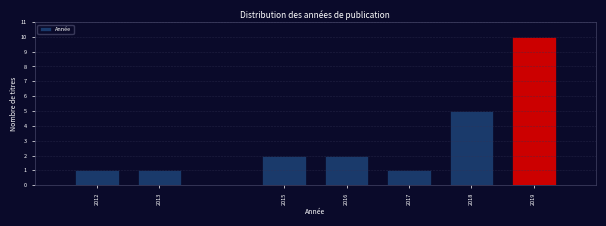

Reading right to left, transcribe all the data shown in this chart.

10	5	1	2	2	1	1